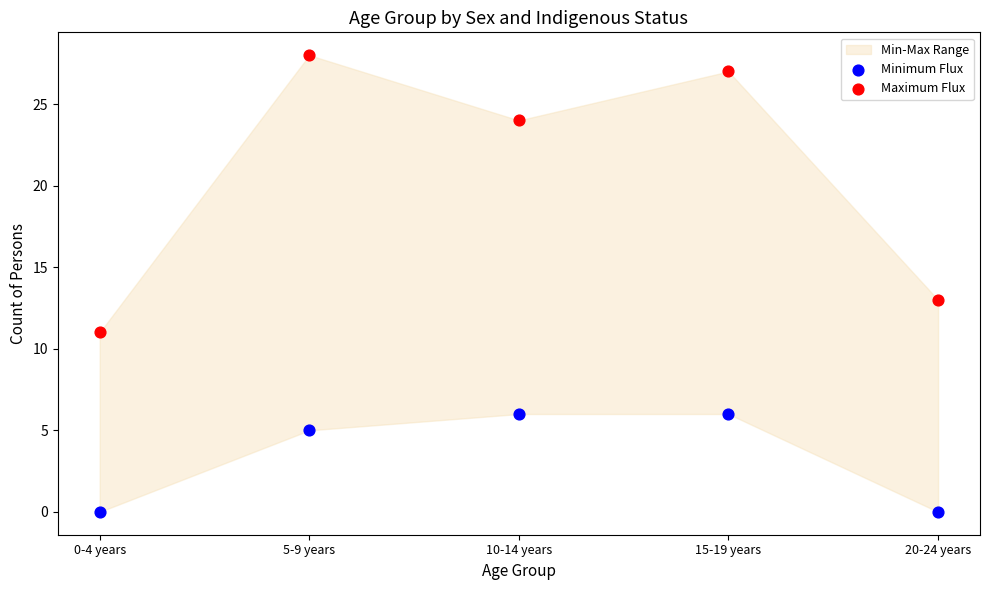

Which series contains the lowest Y value?

Minimum Flux